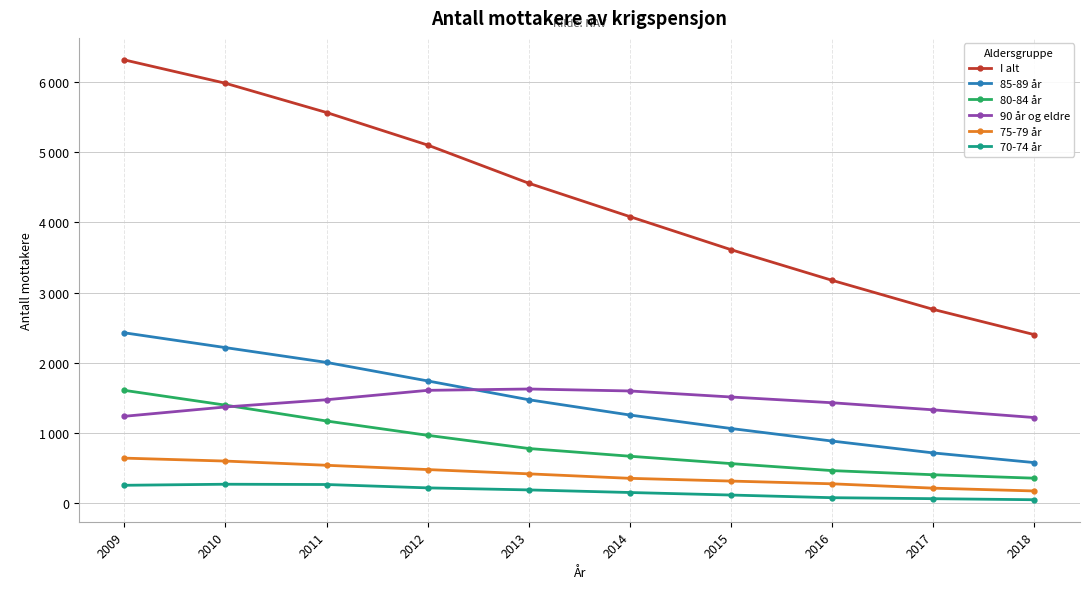

What are all the series names shown in the legend?

I alt, 85-89 år, 80-84 år, 90 år og eldre, 75-79 år, 70-74 år